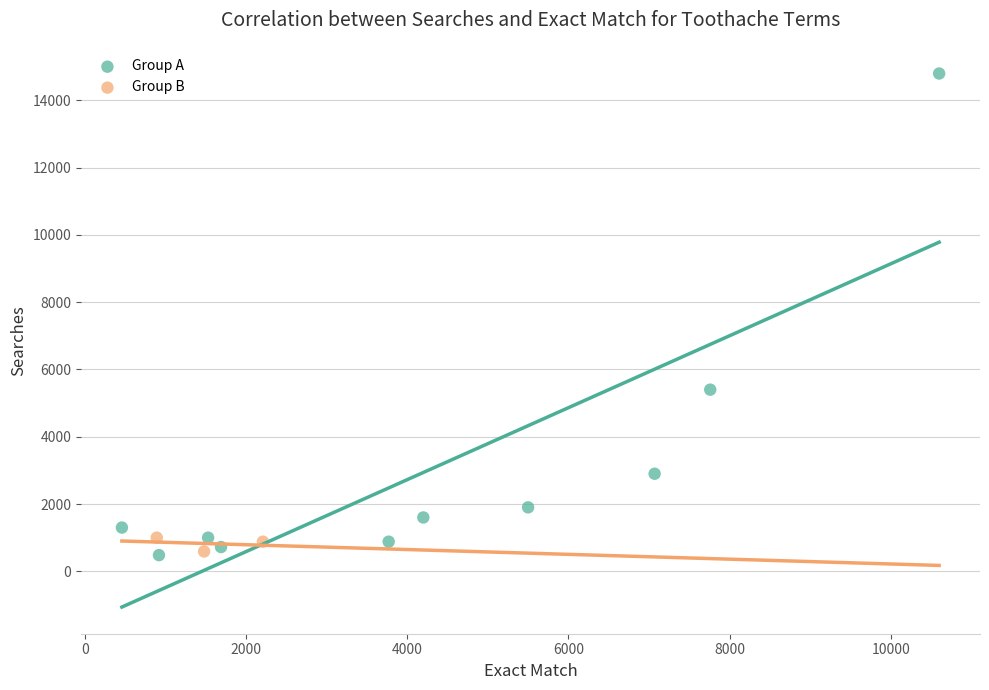

Which series has the largest Y range (max minus min)?

Group A